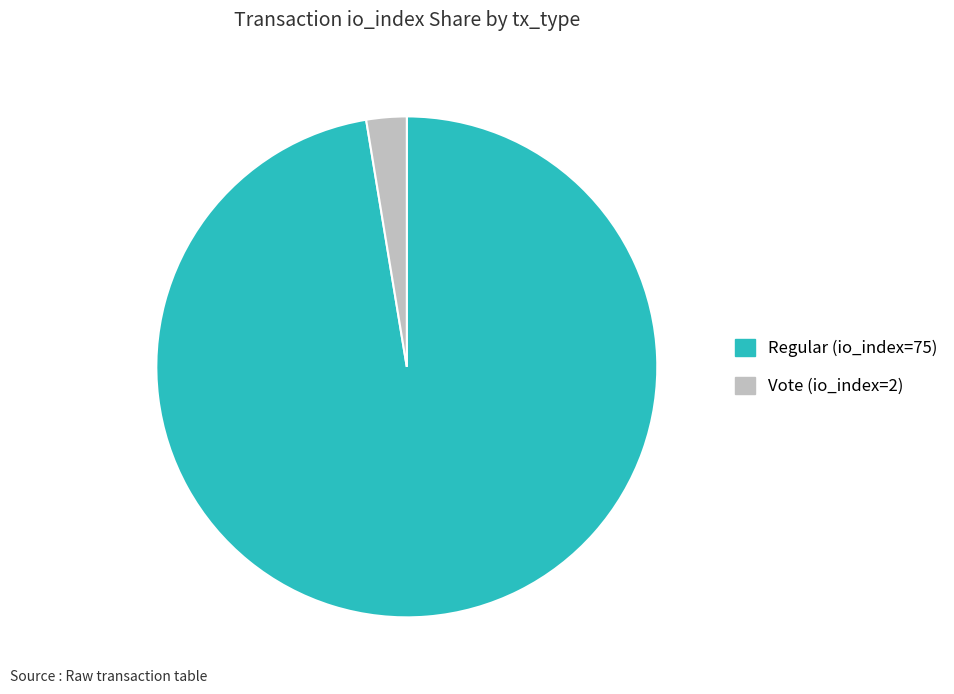

How many slices are in this pie chart?

2